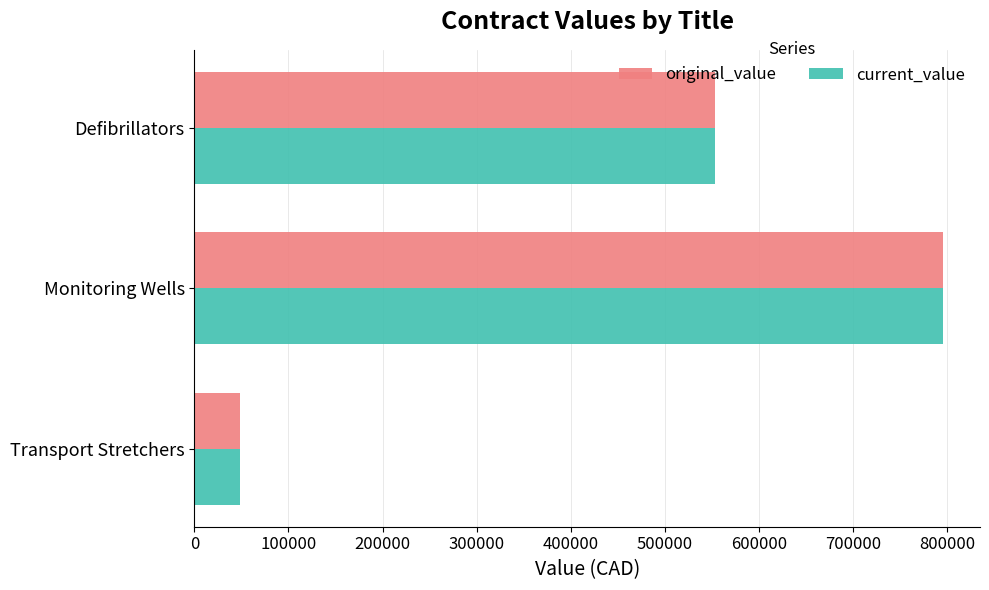

What is the total value across all series at Transport Stretchers?

97790.0